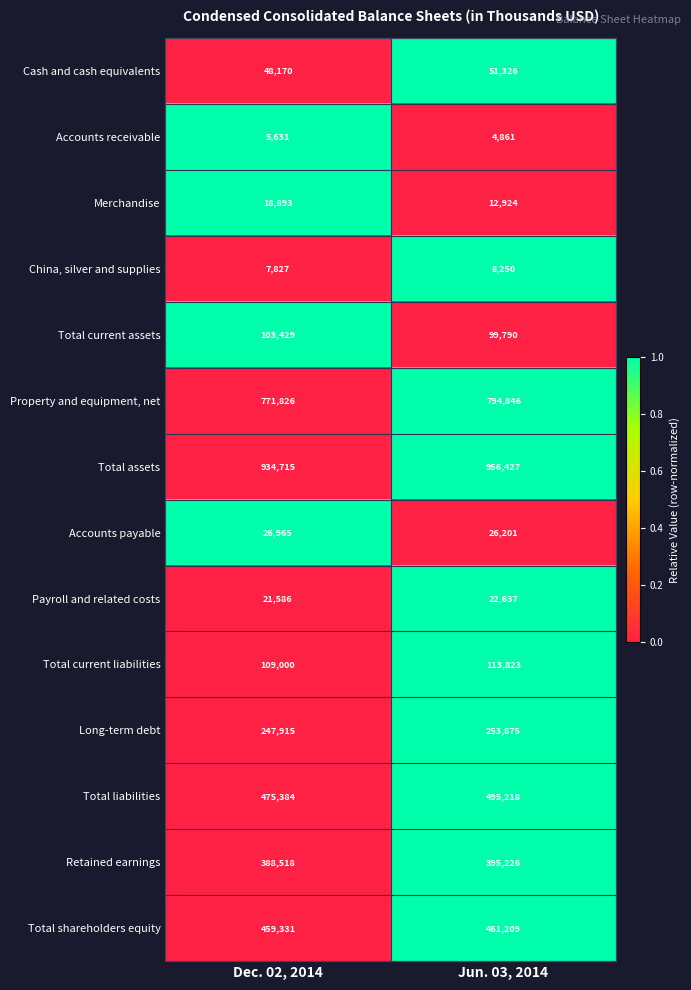

At Dec. 02, 2014, list the series in order from smallest to largest.

Accounts receivable, China, silver and supplies, Merchandise, Payroll and related costs, Accounts payable, Cash and cash equivalents, Total current assets, Total current liabilities, Long-term debt, Retained earnings, Total shareholders equity, Total liabilities, Property and equipment, net, Total assets